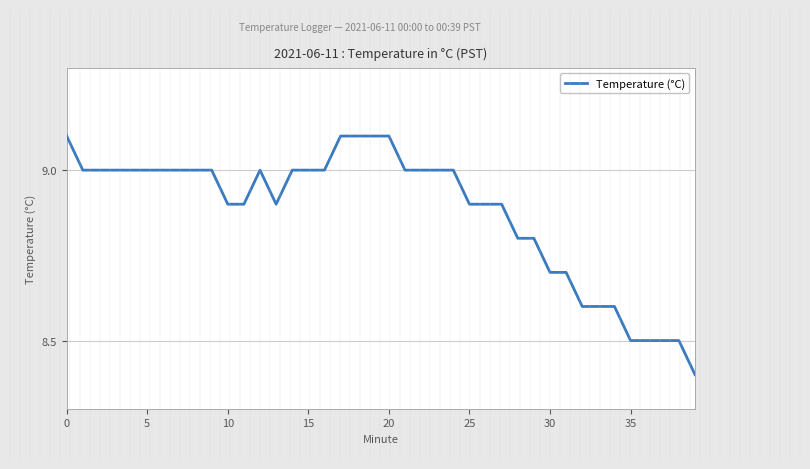

What is the difference between the maximum and minimum values?

0.7